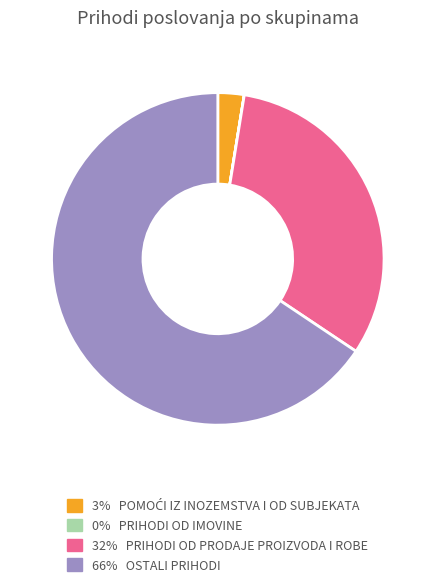

Is there a majority slice in this chart?

Yes